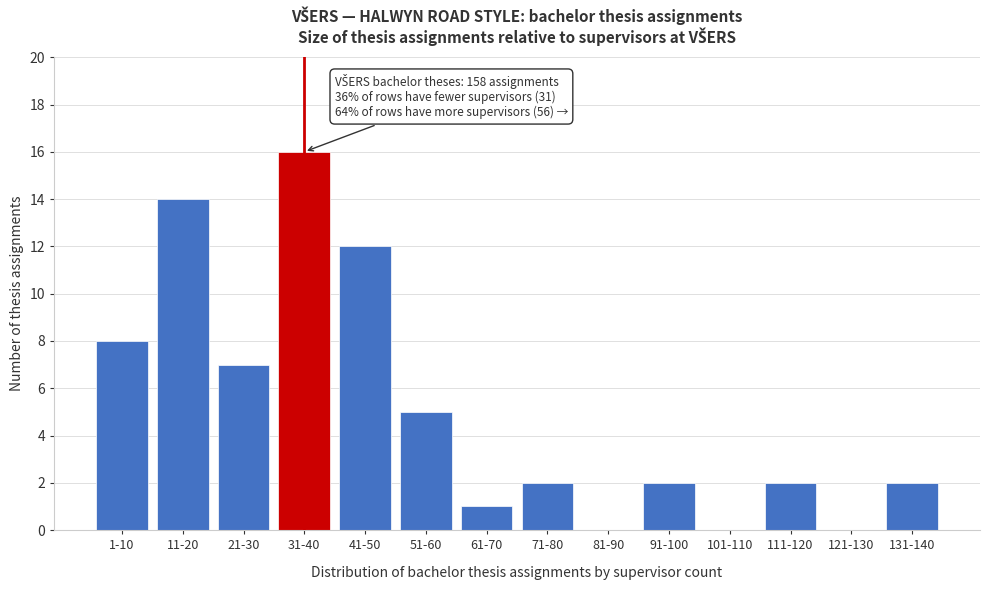

Reading left to right, extract all data points from this chart.

1-10=8	11-20=14	21-30=7	31-40=16	41-50=12	51-60=5	61-70=1	71-80=2	81-90=0	91-100=2	101-110=0	111-120=2	121-130=0	131-140=2